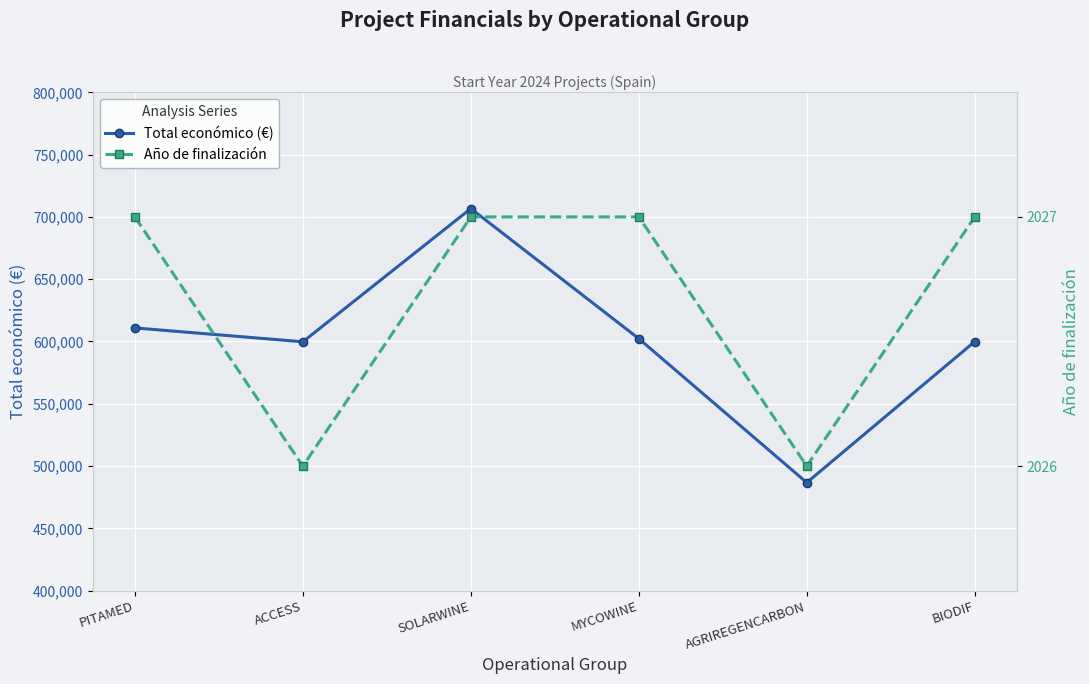

True or false: Año de finalización and Total económico (€) intersect in this chart.

False